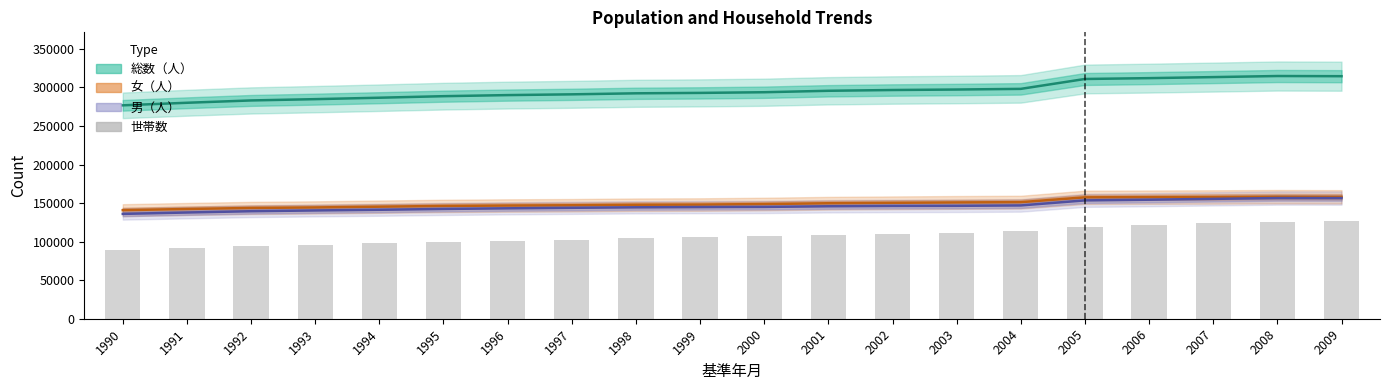

Reading right to left, list all the values displayed in this chart.

2009=126976	2008=126013	2007=123852	2006=121636	2005=119538	2004=113426	2003=111758	2002=110515	2001=108948	2000=106997	1999=105613	1998=104196	1997=102598	1996=101257	1995=99524	1994=97657	1993=96015	1992=94326	1991=92075	1990=89664